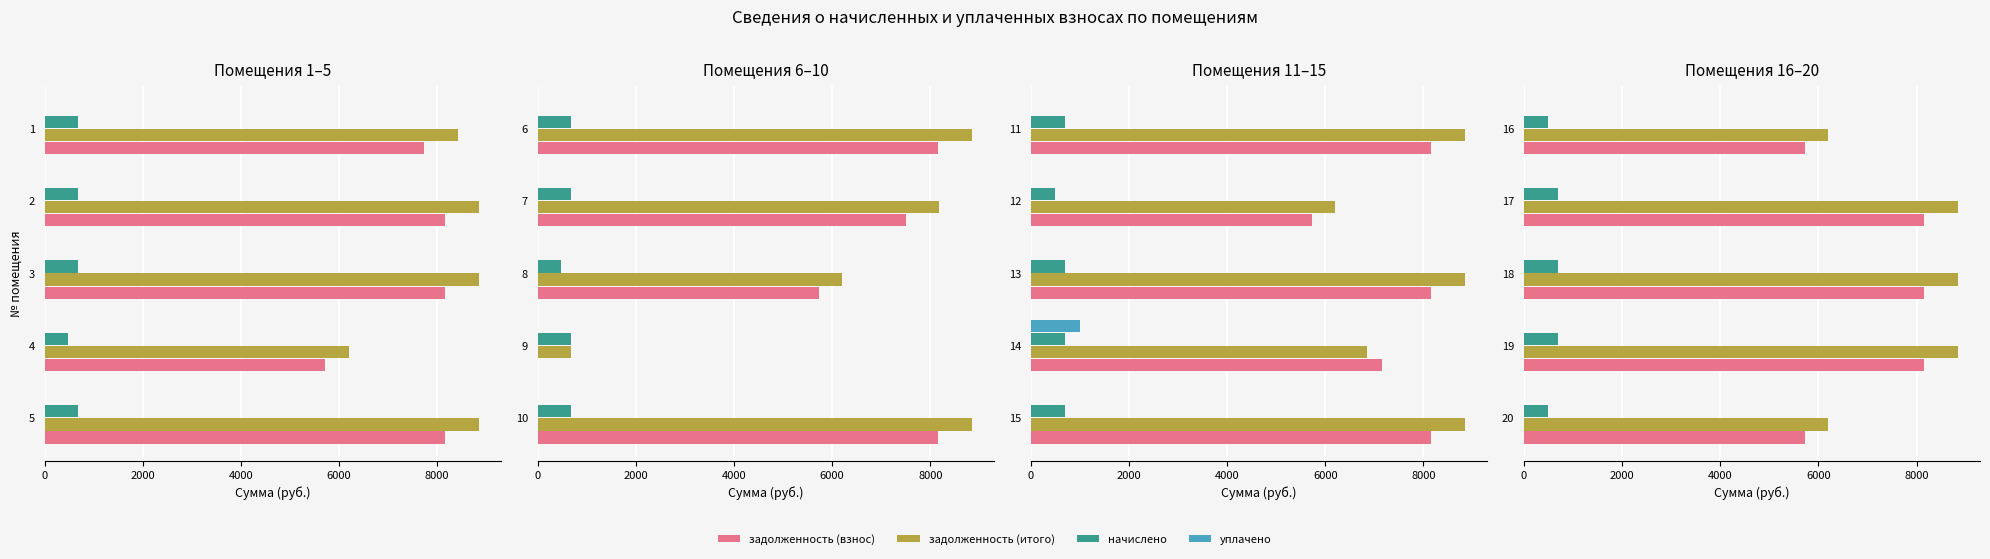

Which series has the widest spread of values?

задолженность (итого)